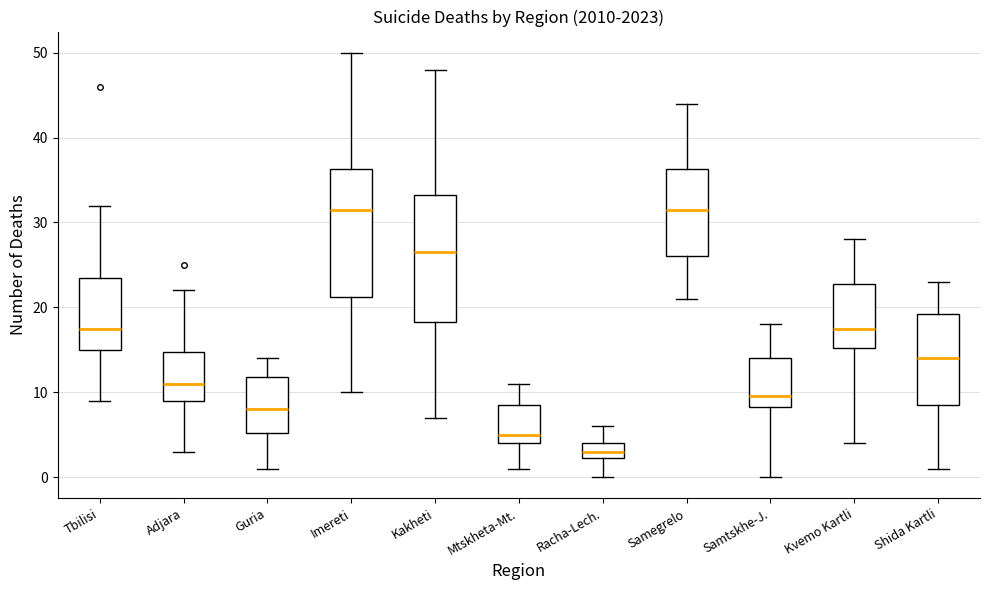

Reading left to right, transcribe this box plot: for each box, give where its median line is, the range the box spans, and where its two whiskers end, as read against the y-axis. The values are not printed on the chart, so give them approximately, as read against the axis.

Tbilisi: median 18, box 15 to 24, whiskers 9 to 32
Adjara: median 11, box 9 to 15, whiskers 3 to 22
Guria: median 8, box 5 to 12, whiskers 1 to 14
Imereti: median 32, box 21 to 36, whiskers 10 to 50
Kakheti: median 27, box 18 to 33, whiskers 7 to 48
Mtskheta-Mt.: median 5, box 4 to 9, whiskers 1 to 11
Racha-Lech.: median 3, box 2 to 4, whiskers 0 to 6
Samegrelo: median 32, box 26 to 36, whiskers 21 to 44
Samtskhe-J.: median 10, box 8 to 14, whiskers 0 to 18
Kvemo Kartli: median 18, box 15 to 23, whiskers 4 to 28
Shida Kartli: median 14, box 9 to 19, whiskers 1 to 23